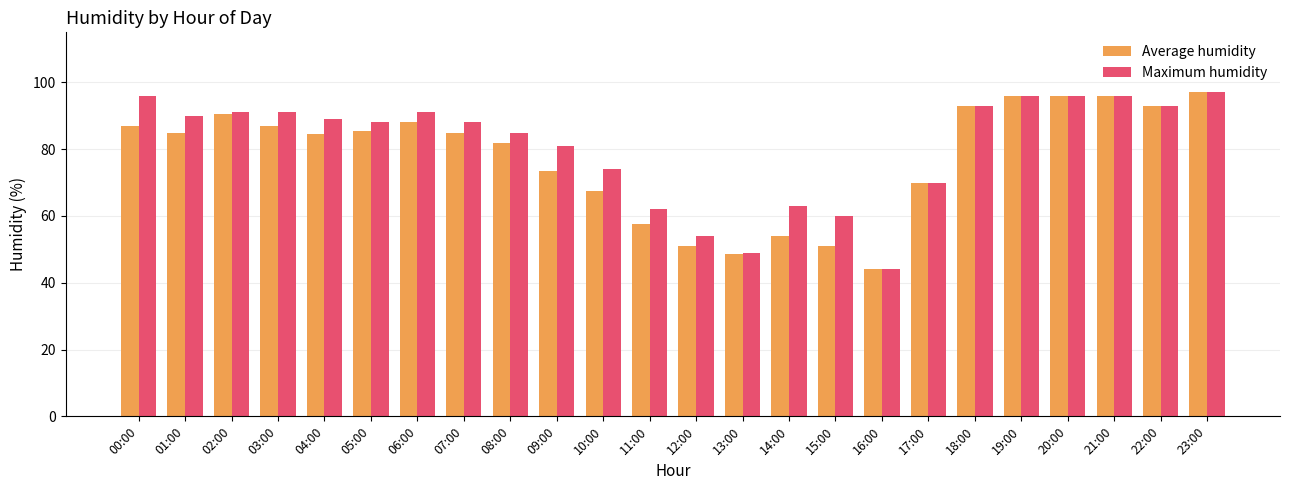

What is the difference between the Maximum humidity values at 14:00 and 21:00?

33.0